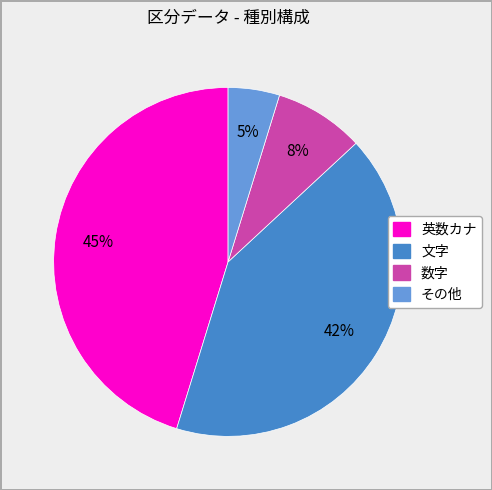

Is there any slice that represents more than half of the pie?

No